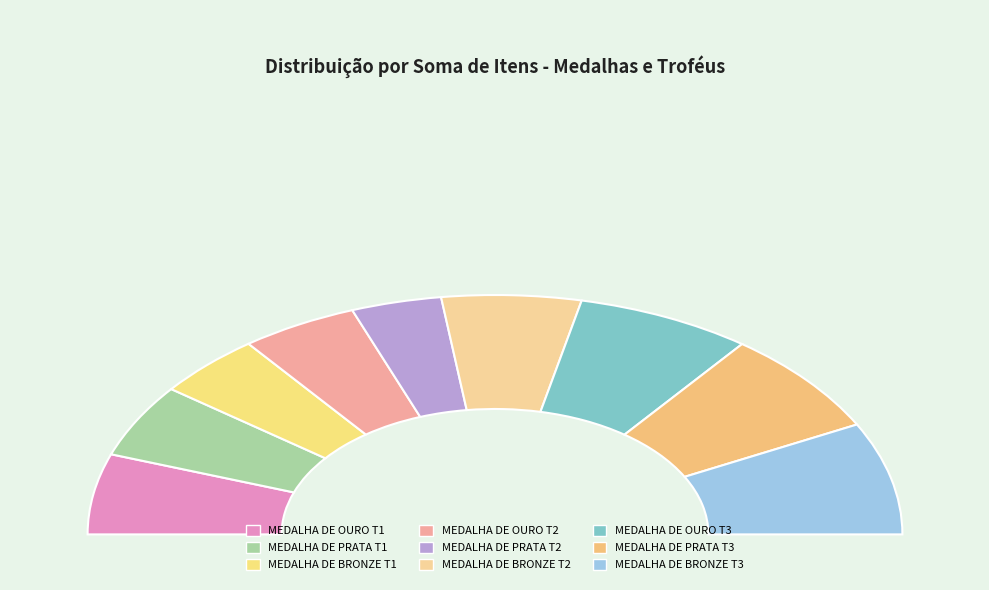

Is the sum of MEDALHA DE BRONZE T2 and MEDALHA DE OURO T3 greater than half?

No